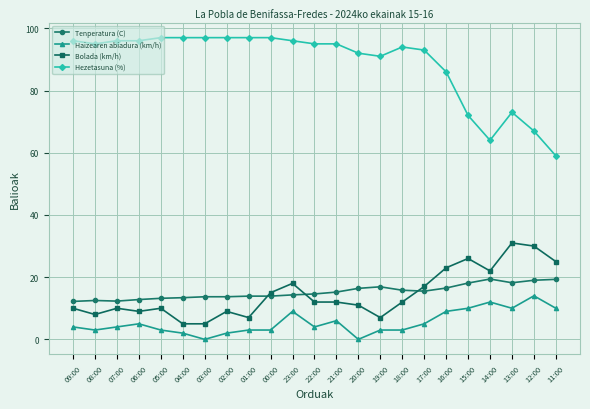

What is the highest value of the Haizearen abiadura (km/h) series?

14.0